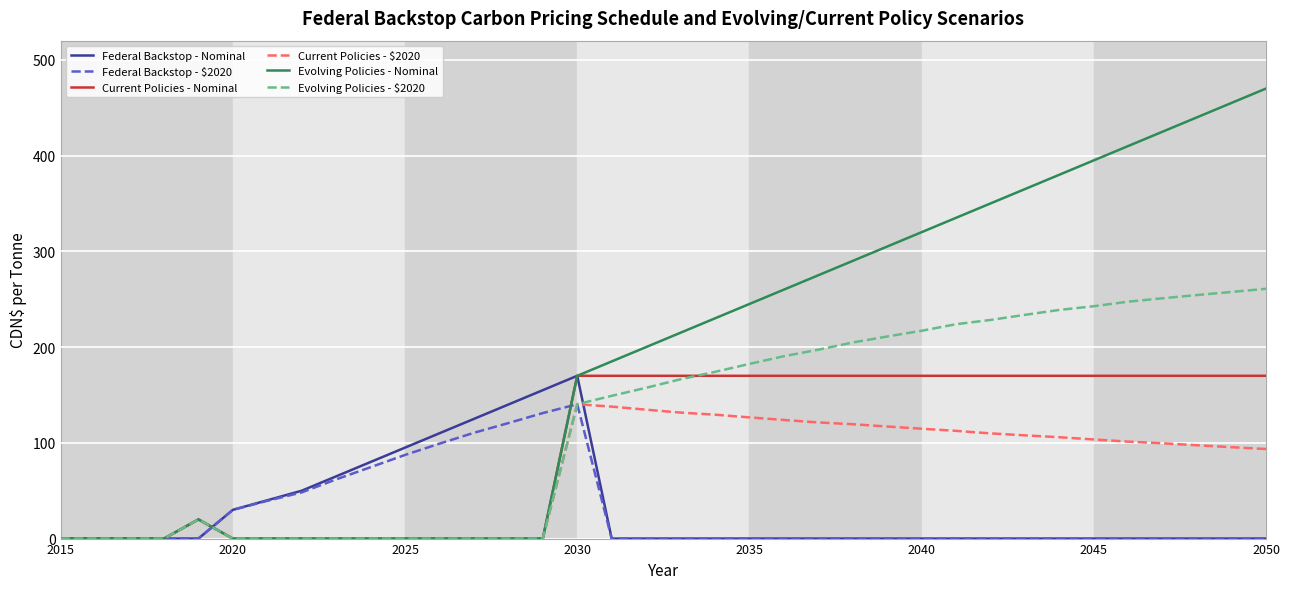

Which series has the largest total across all categories?

Evolving Policies - Nominal